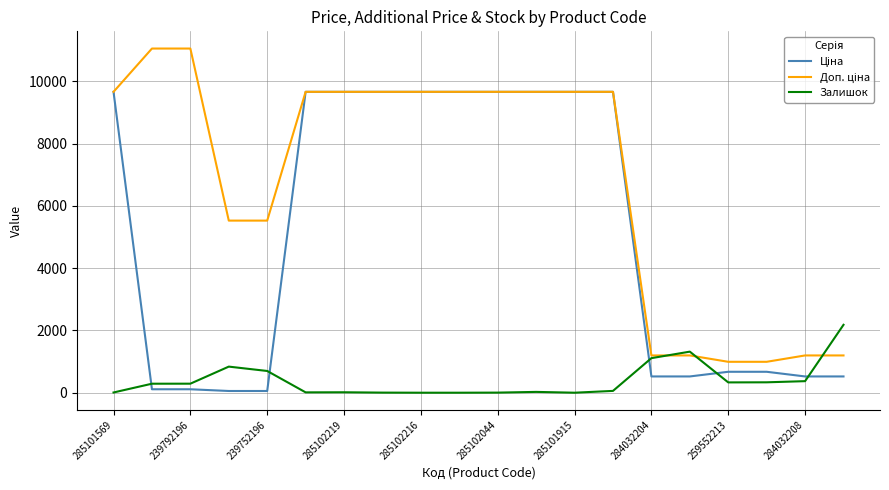

Does the chart have visible grid lines?

Yes